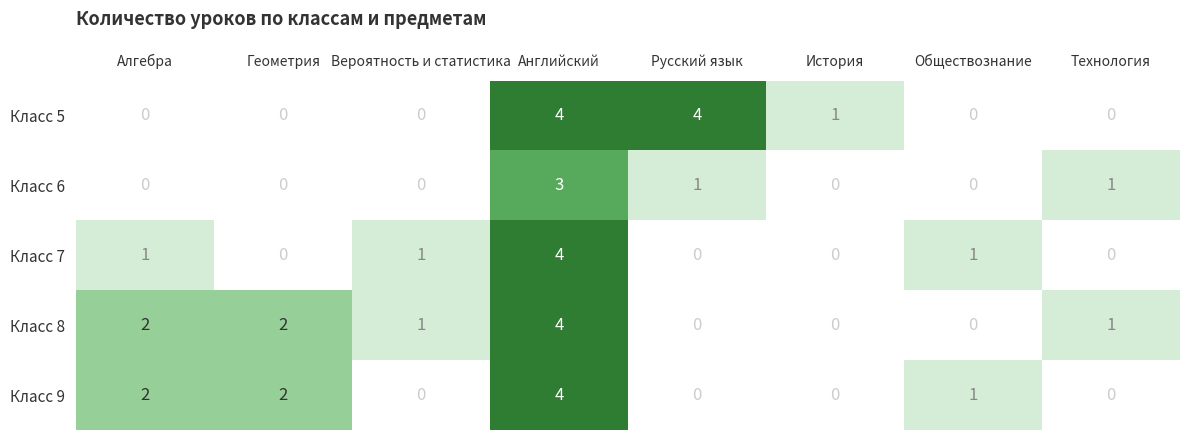

The value of Класс 9 at Английский is 5. True or false?

False